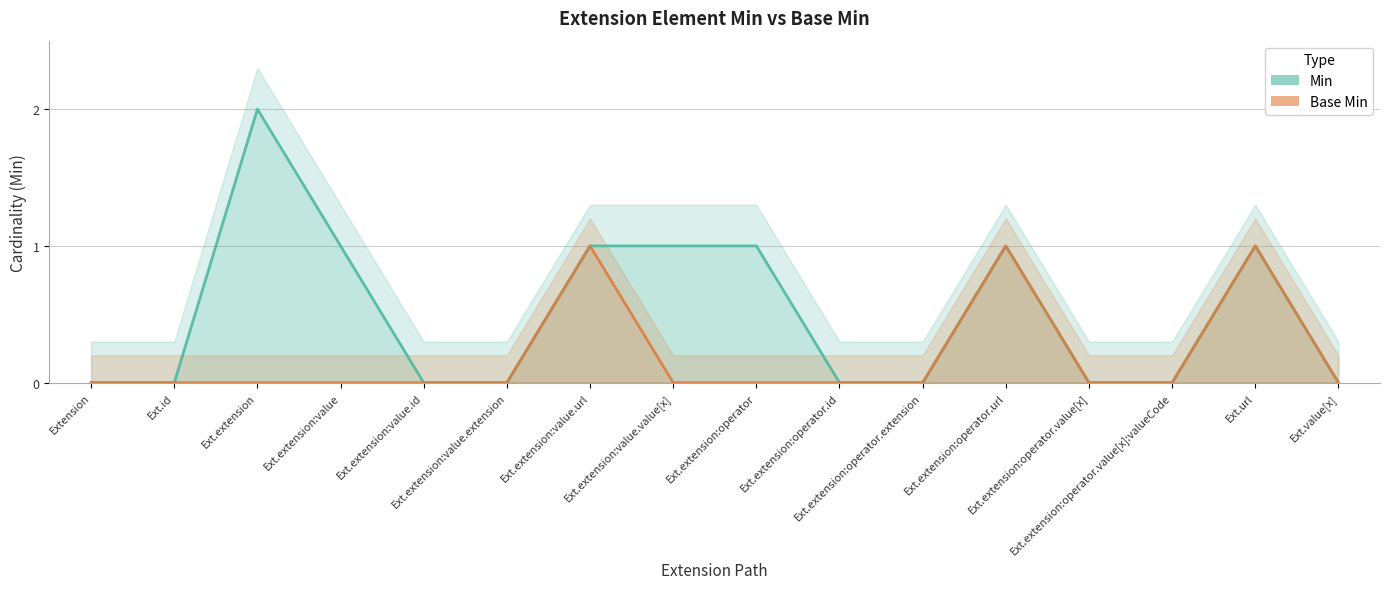

True or false: Base Min has a value of 2 at Ext.extension:operator.url.

False